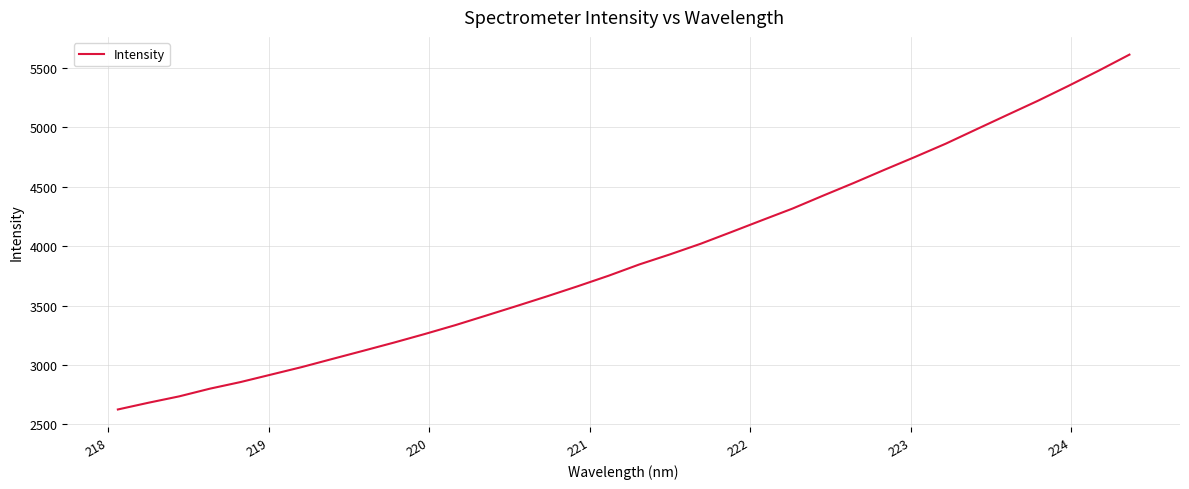

What is the maximum value shown in the chart?

5611.6